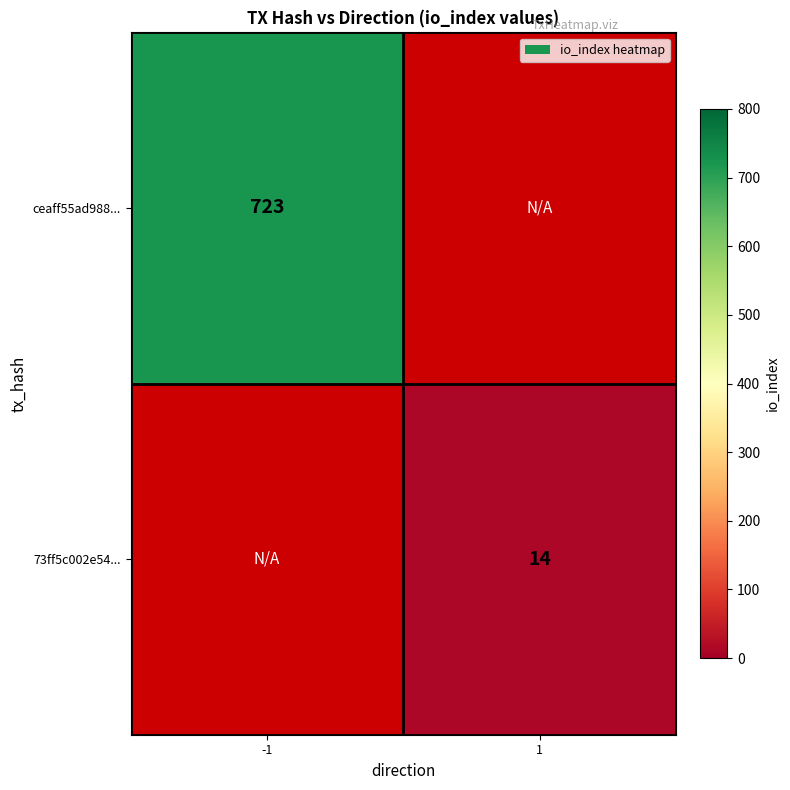

Is it true that 73ff5c002e54... equals 14 at 1?

True